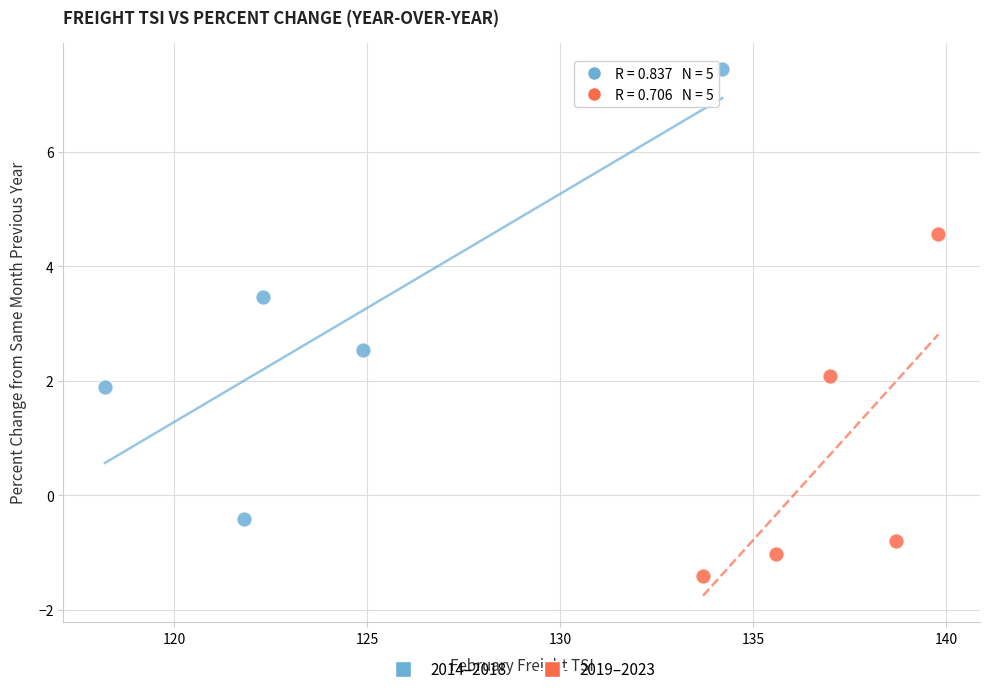

Which series reaches the minimum Y coordinate?

2019–2023